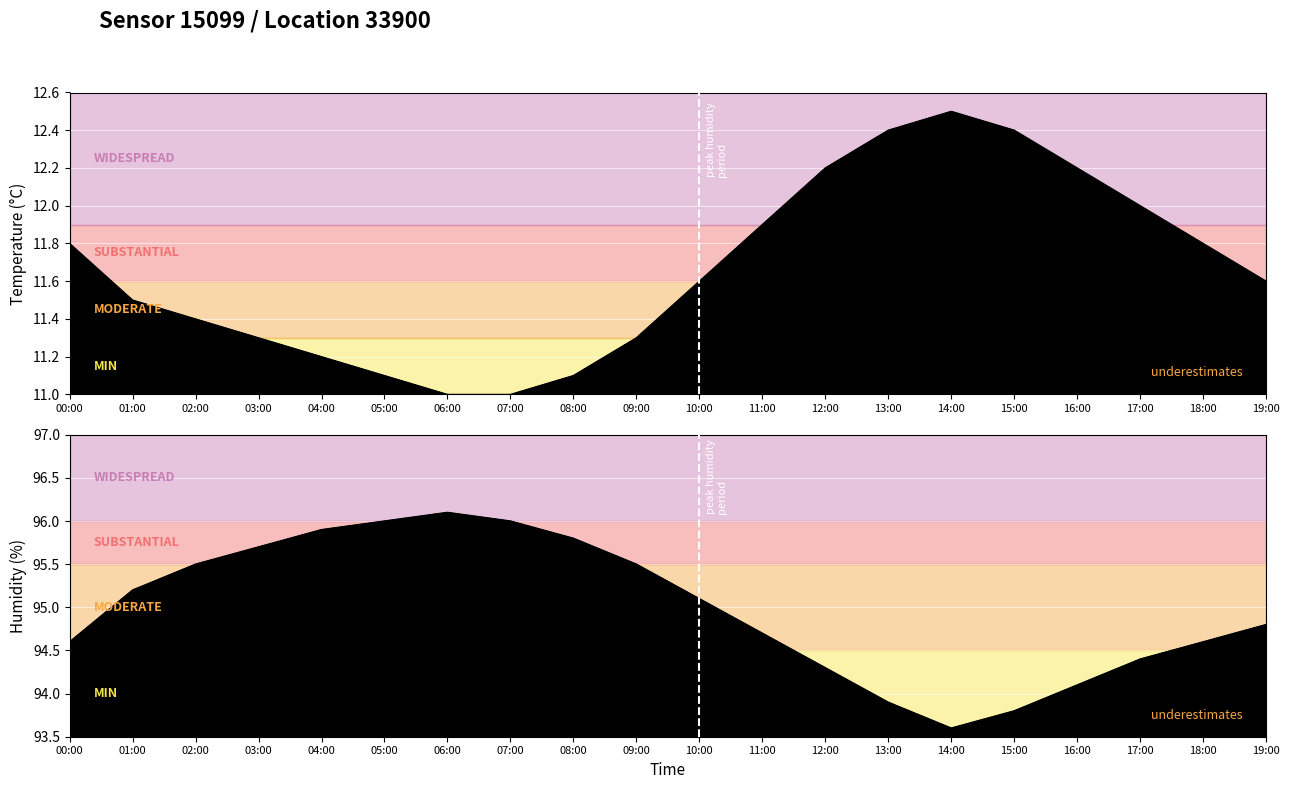

What value does the temperature series have at 02:00?

11.4